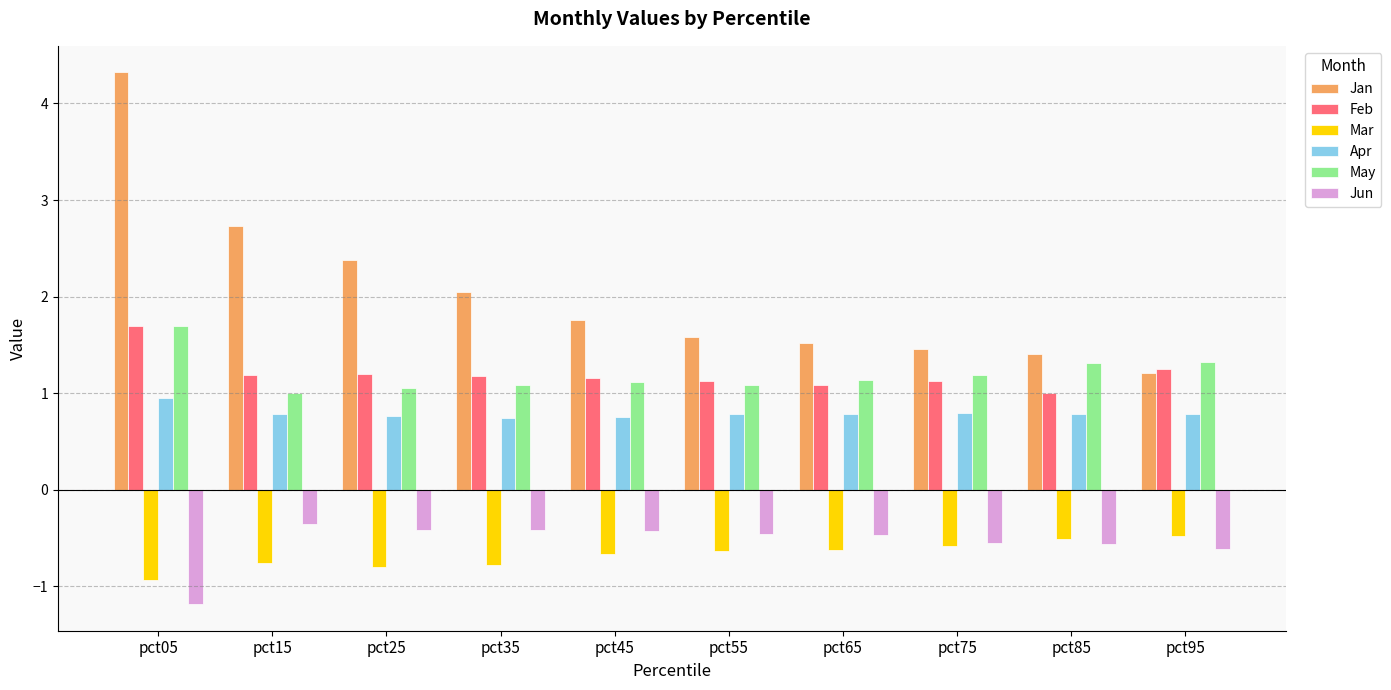

Does the chart contain any negative values?

Yes